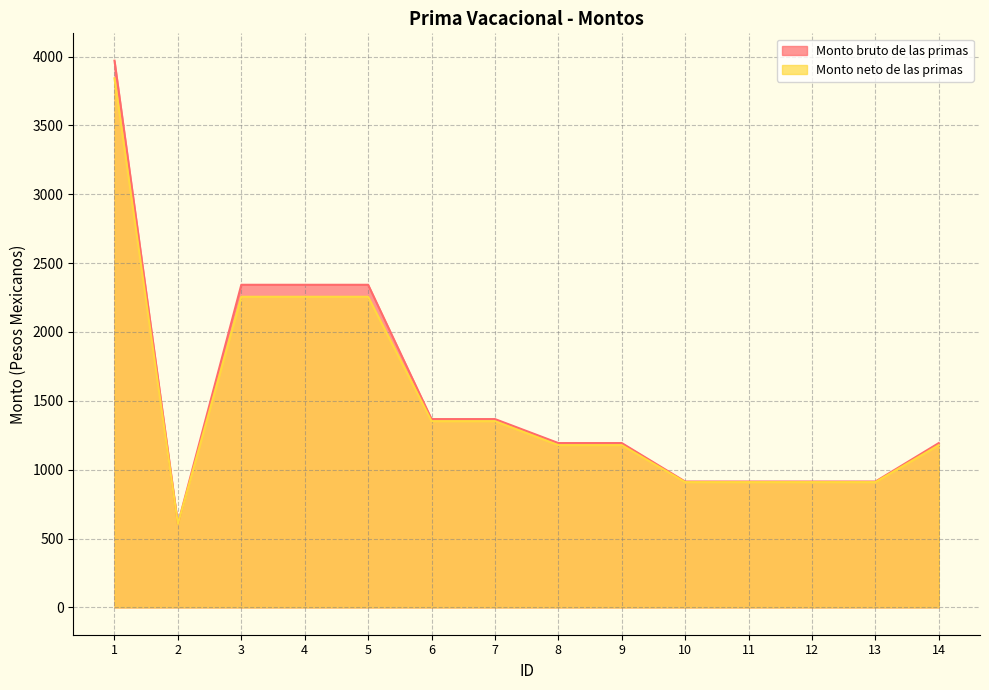

Which label corresponds to the smallest value in the chart?

2